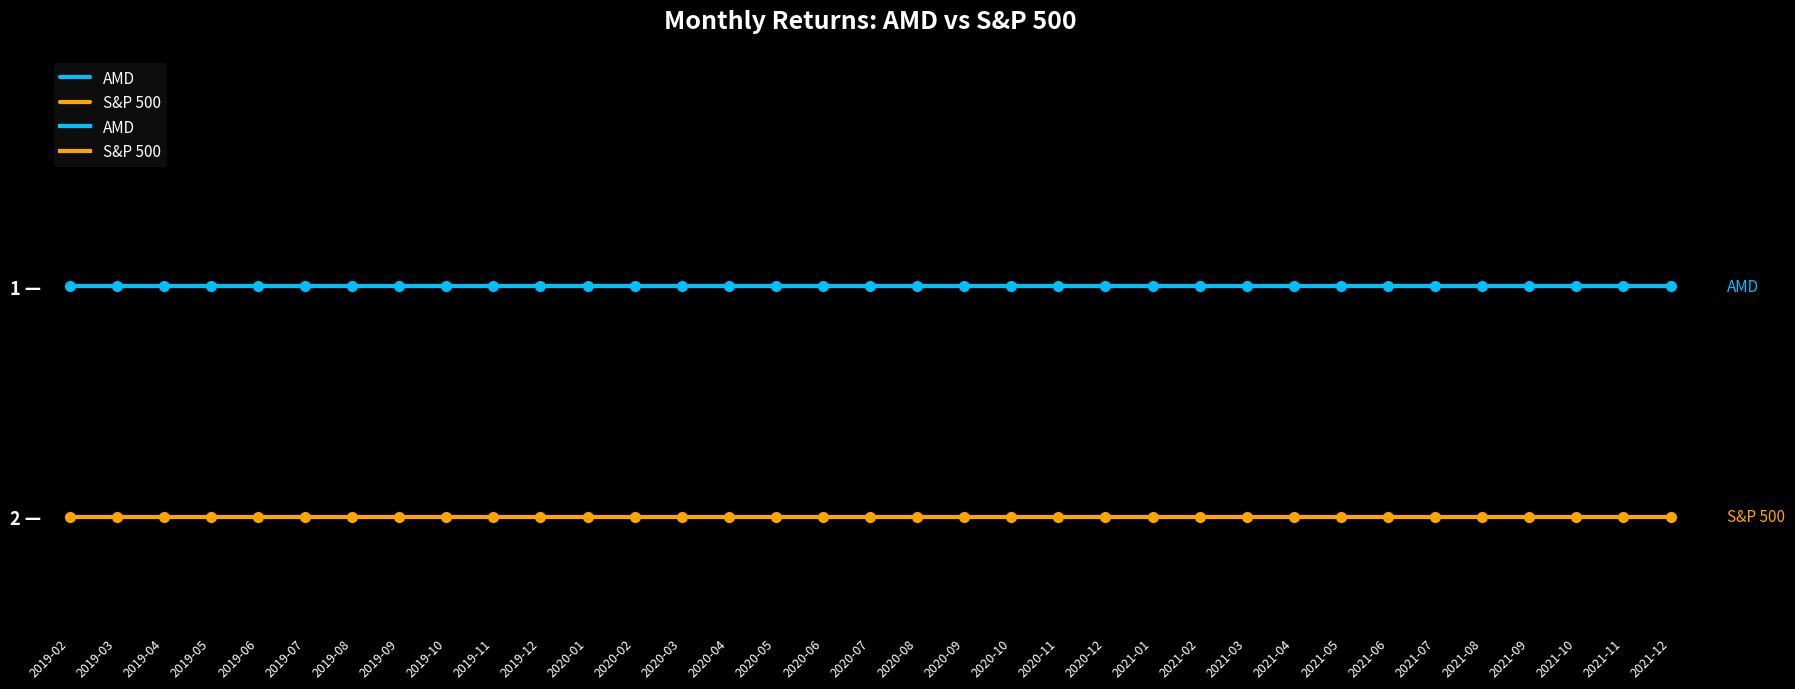

True or false: AMD and S&P 500 intersect in this chart.

False